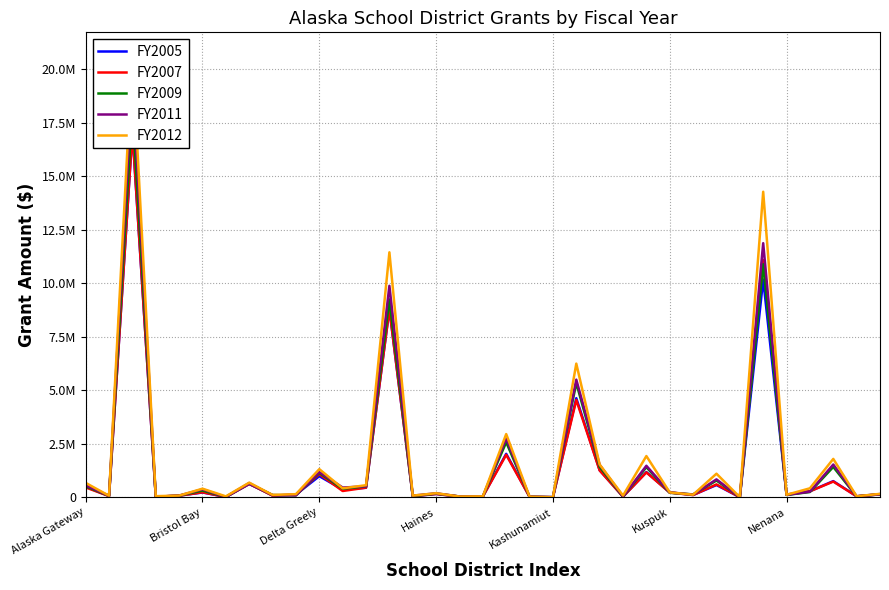

Is the value of FY2011 at Haines greater than the value of FY2007 at Delta Greely?

No